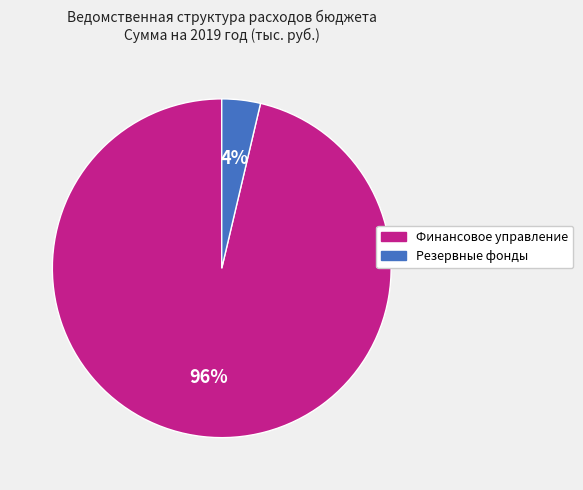

To the nearest percent, what is the average slice percentage?

50%